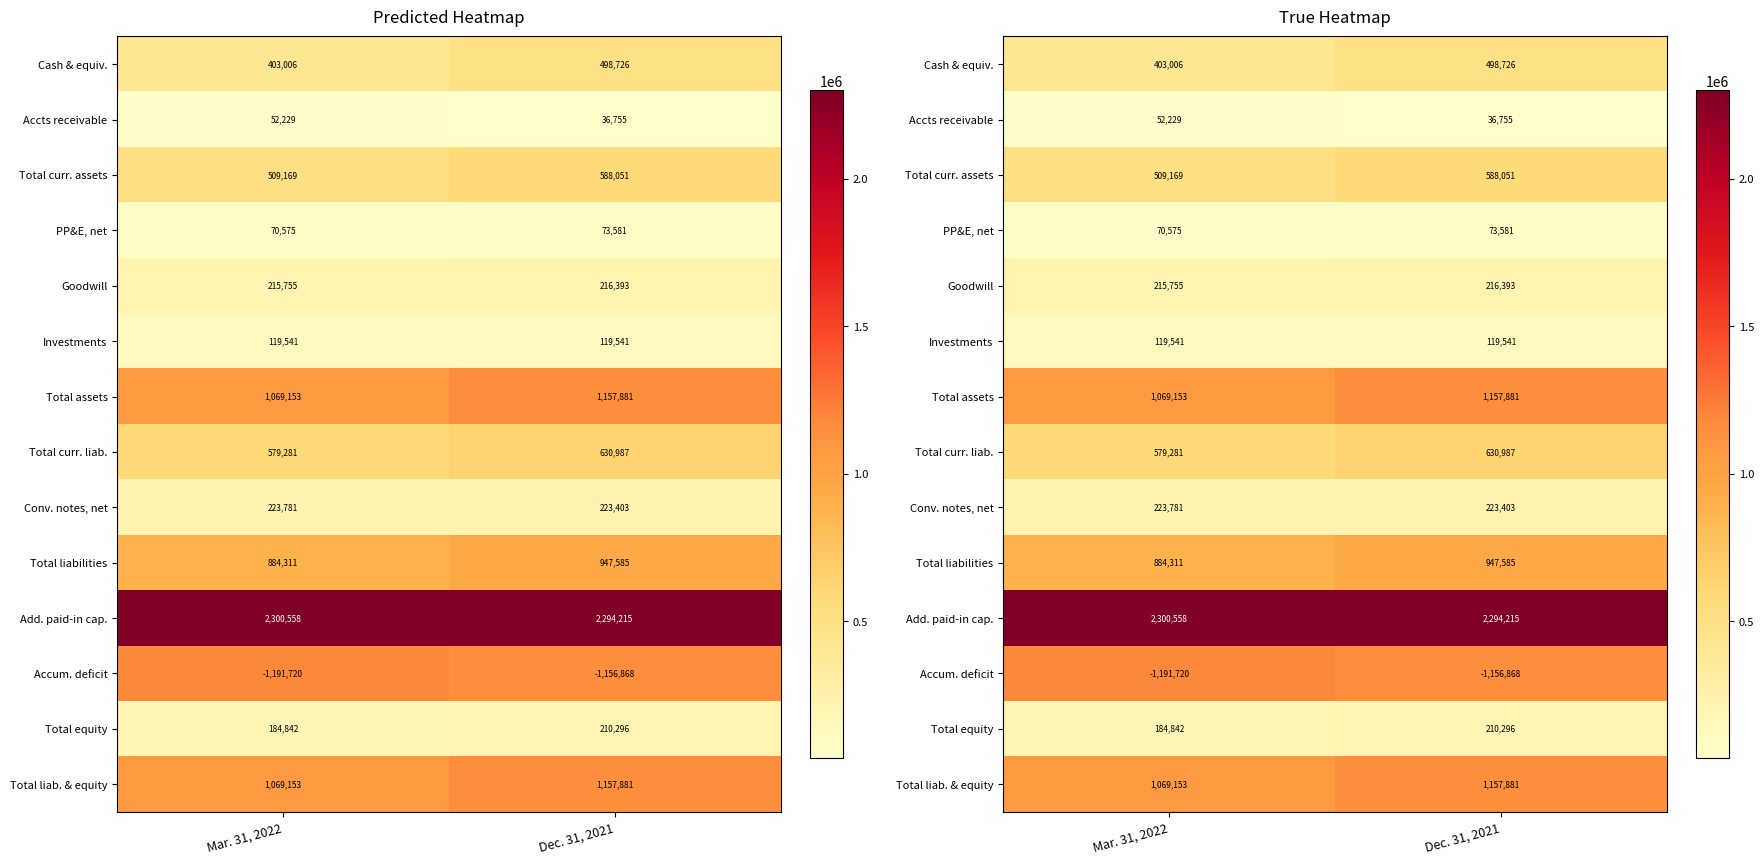

Where is Total curr. assets nearest to the value 548610?

Mar. 31, 2022